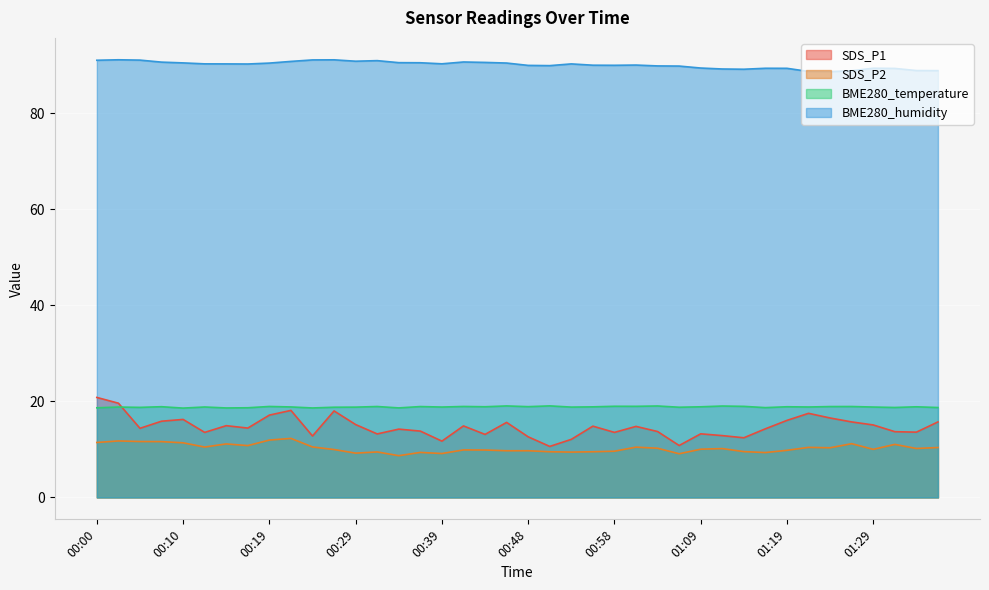

What is the difference between the maximum and second lowest values in the BME280_humidity series?

2.4